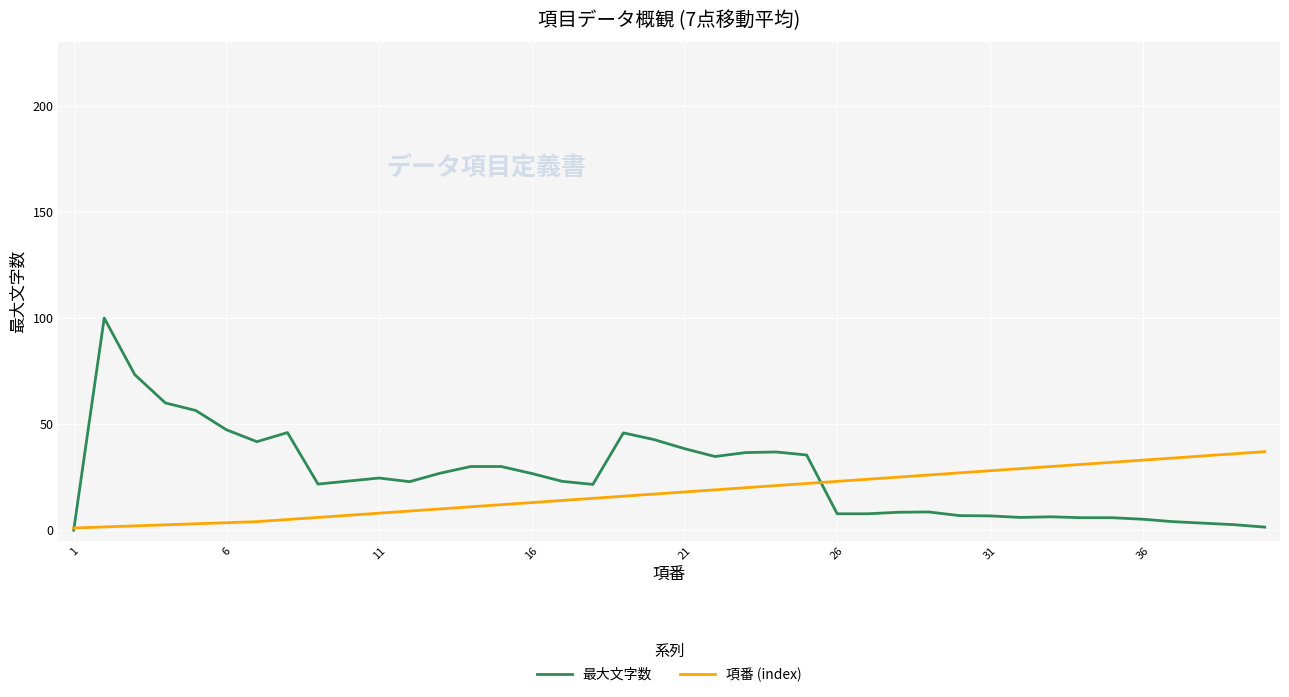

Which series has the widest spread of values?

最大文字数